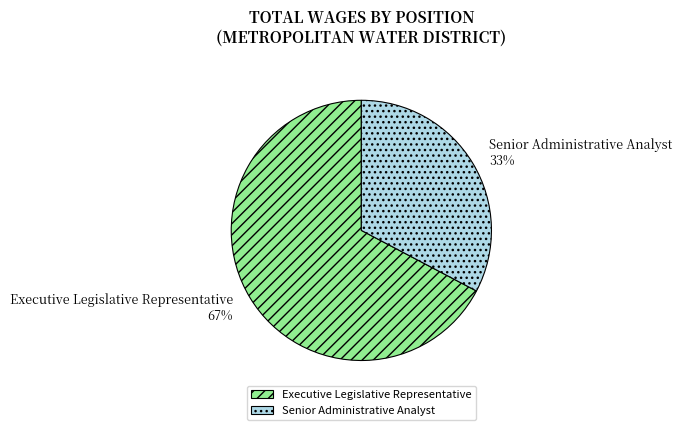

Which slice is the smallest?

Senior Administrative Analyst